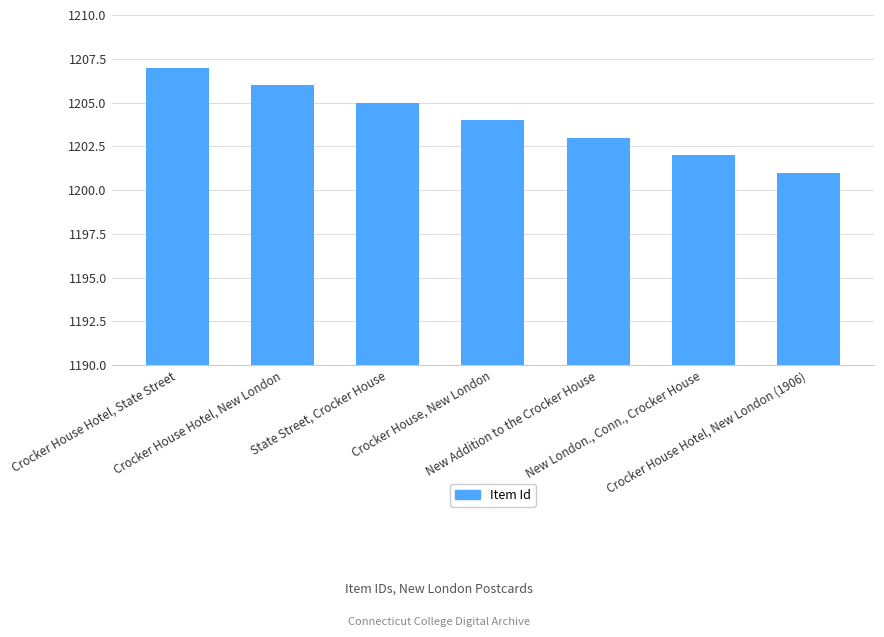

How many bars are there in total?

7